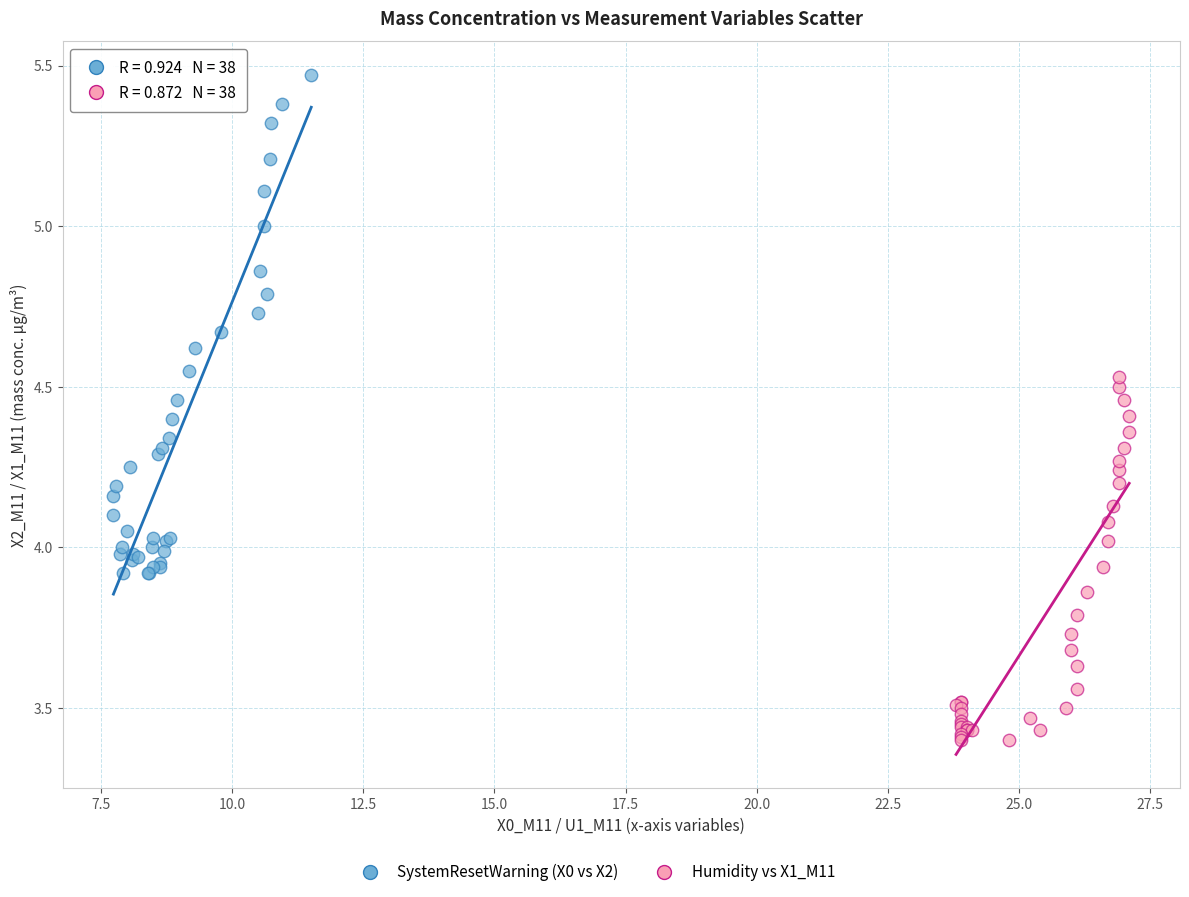

Which series has the widest spread of Y values?

SystemResetWarning (X0 vs X2)